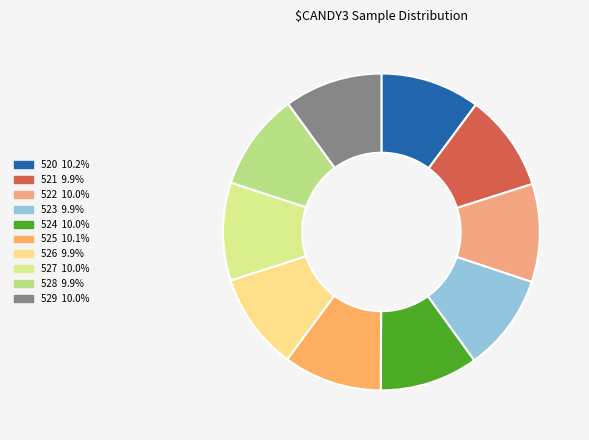

Count the number of slices in the pie.

10